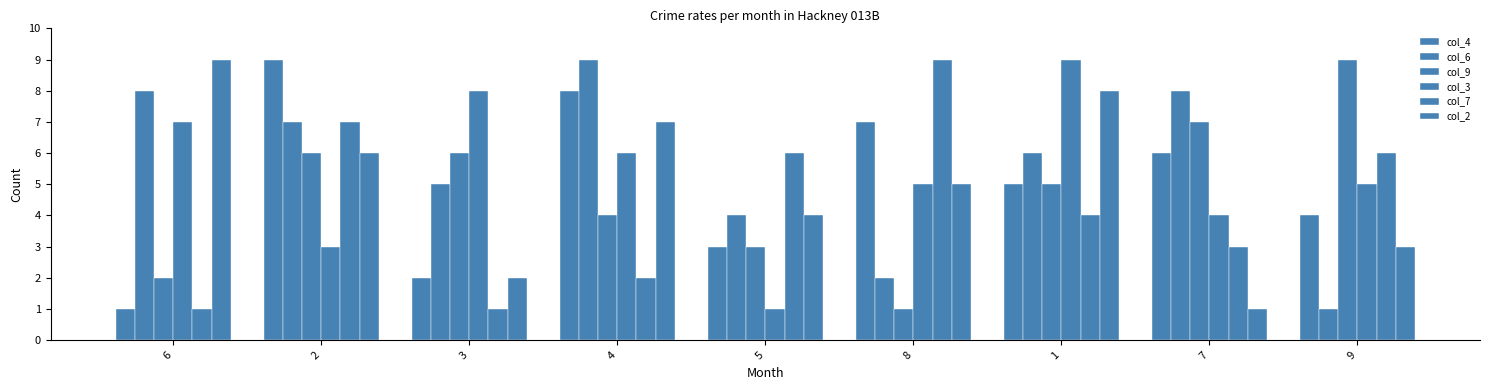

Is the value of col_4 at 6 greater than the value of col_7 at 5?

No